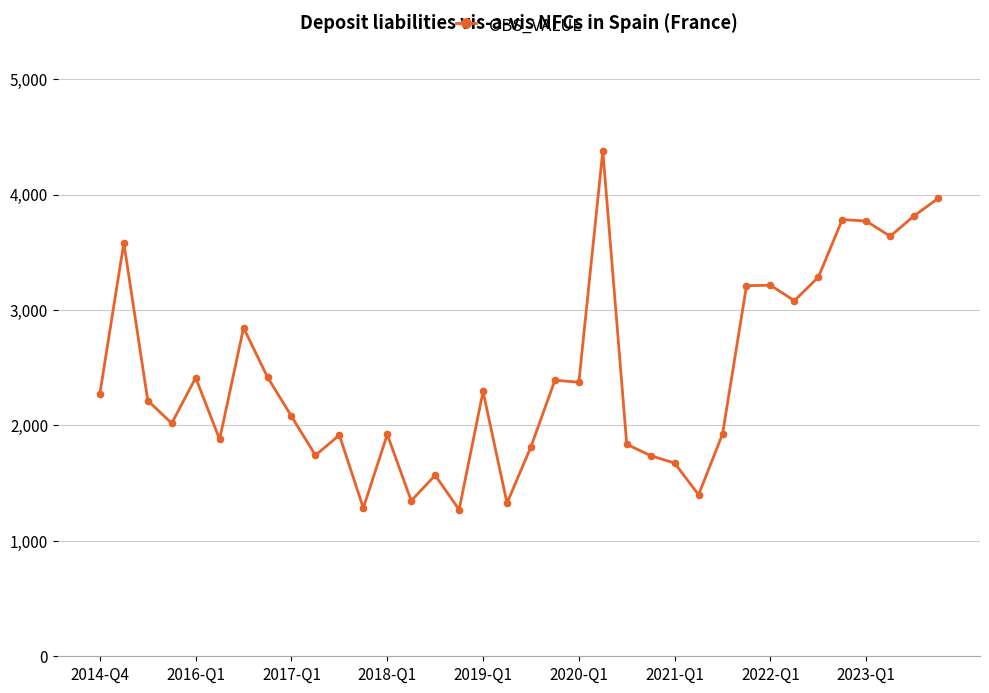

What is the maximum value shown in the chart?

4378